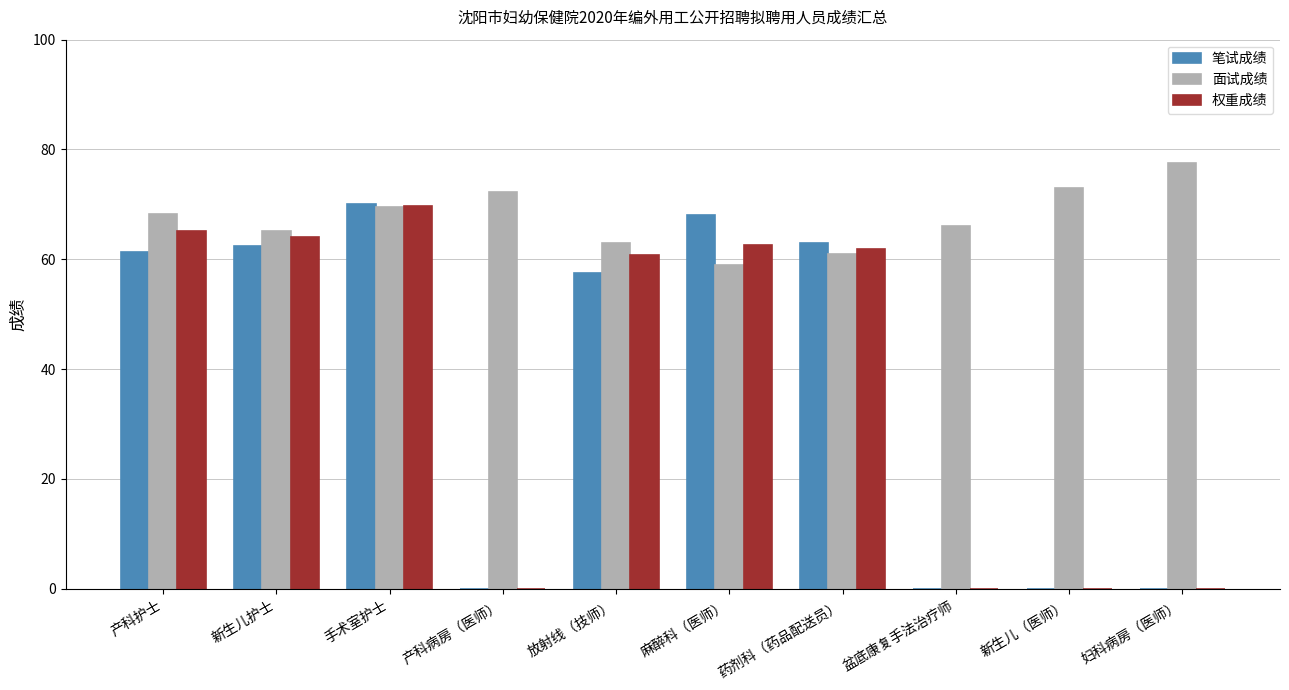

Is it true that 笔试成绩 equals 19.1 at 产科护士?

False